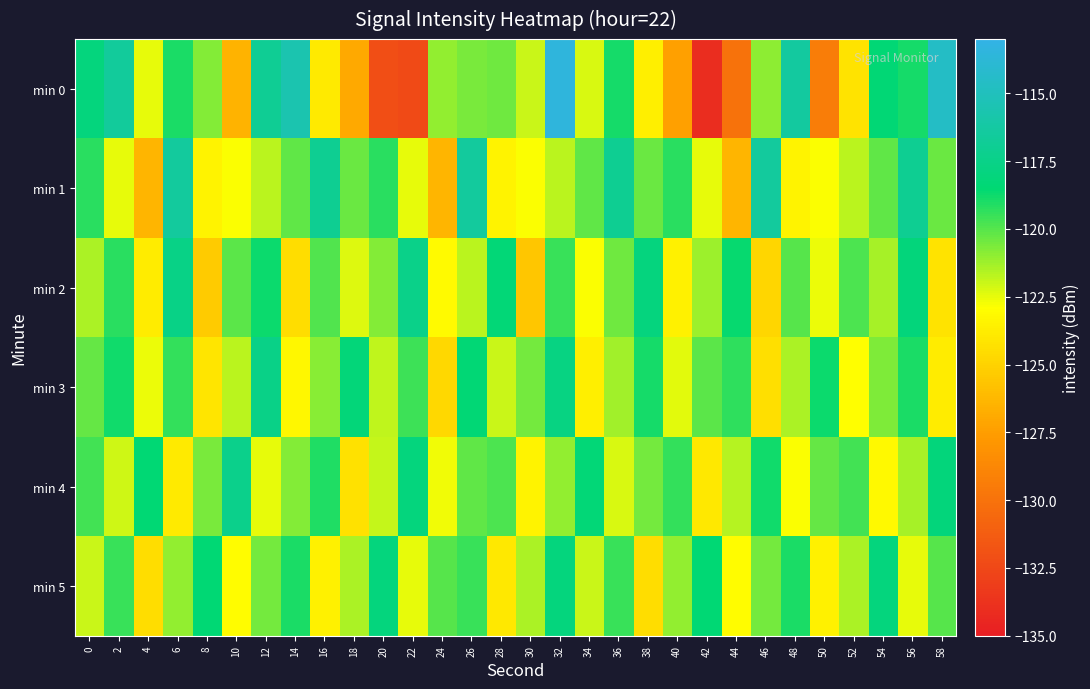

Which series has the largest total across all categories?

min 4